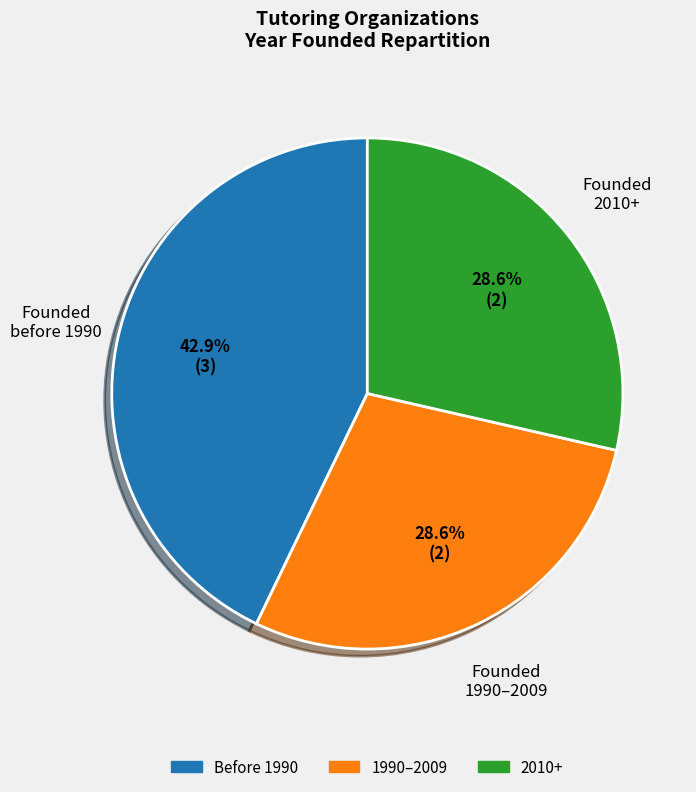

Is there any slice that represents more than half of the pie?

No